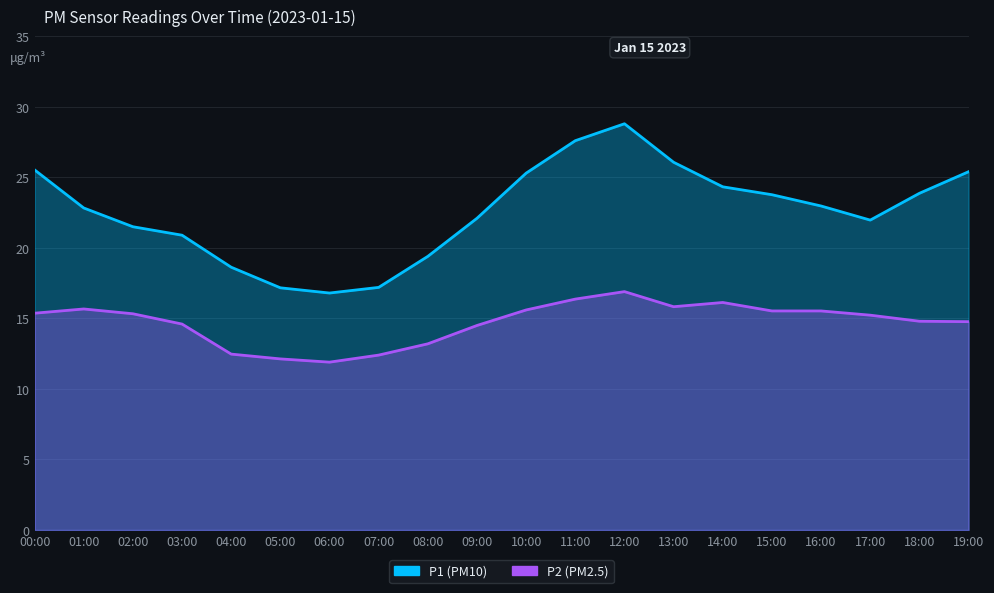

What is the label of the 19th point from the left?

18:00